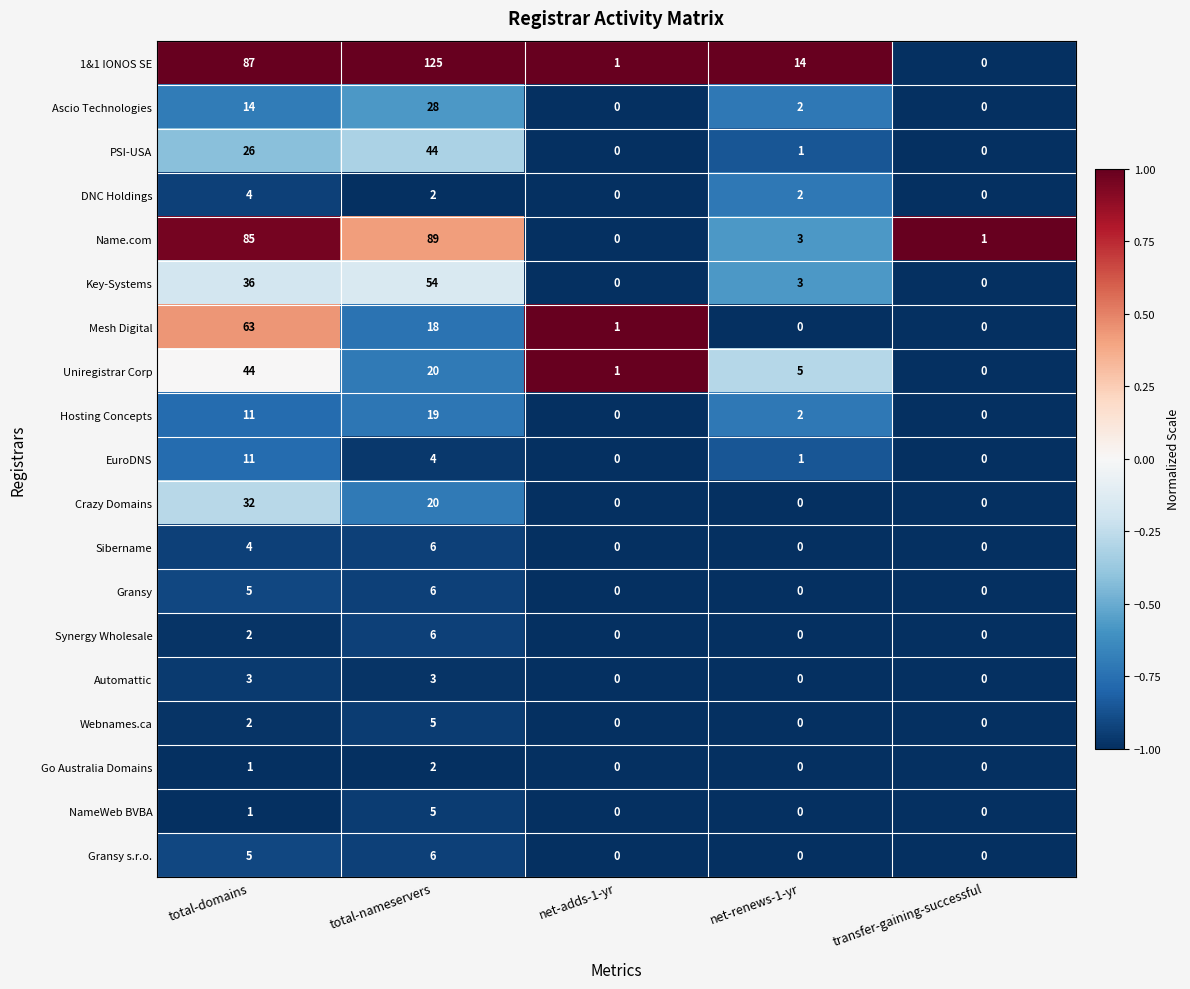

What is the difference between the maximum and second lowest values in the PSI-USA series?

44